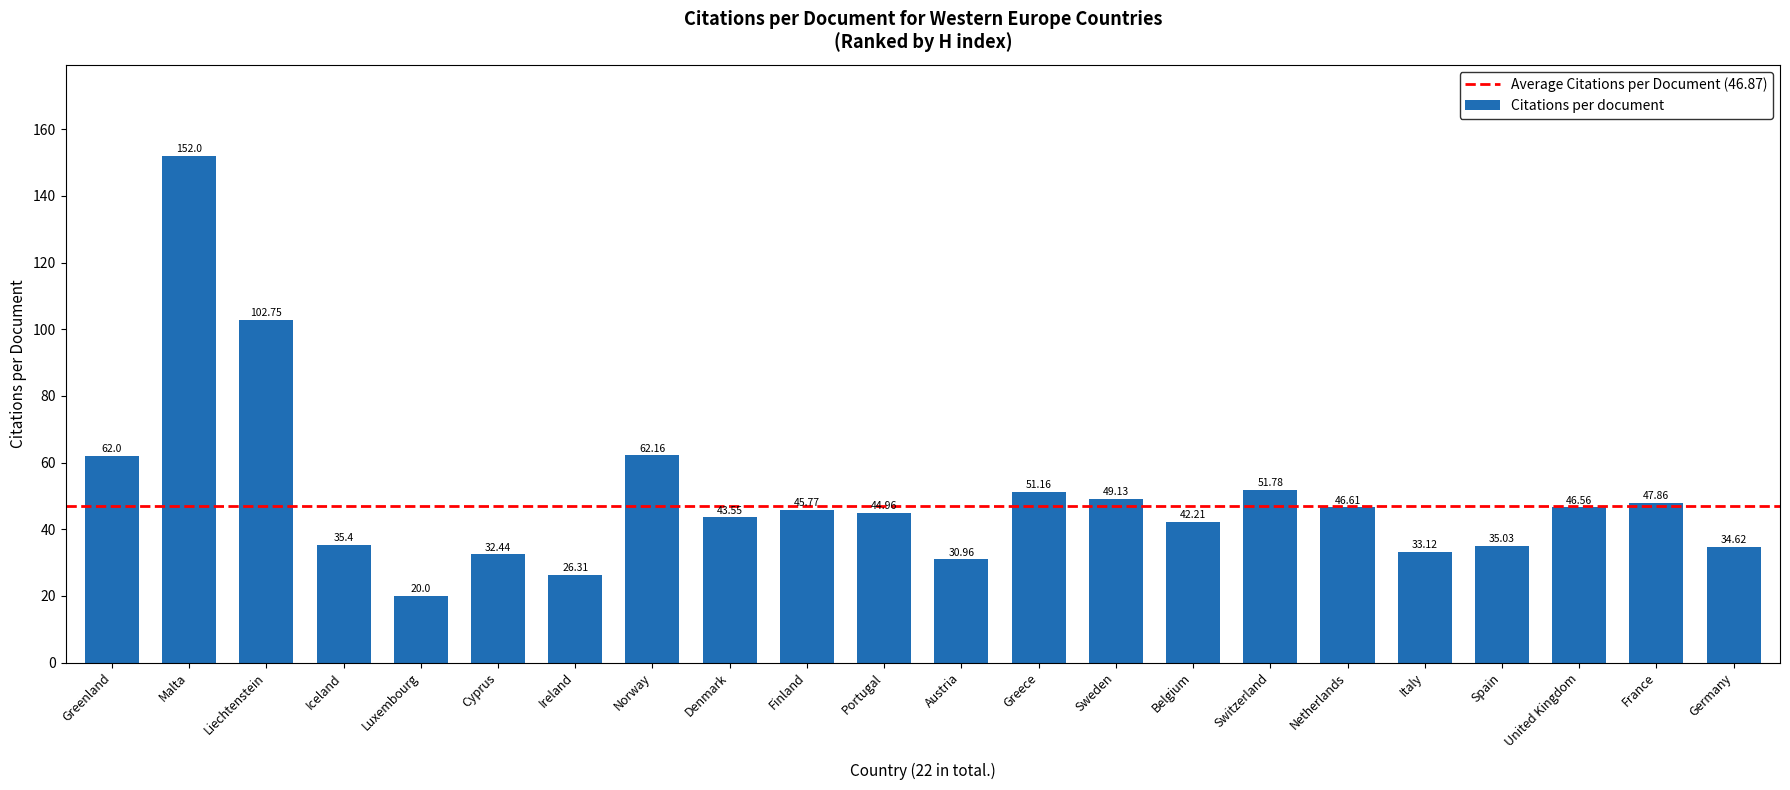

How many data points are above 45?

11